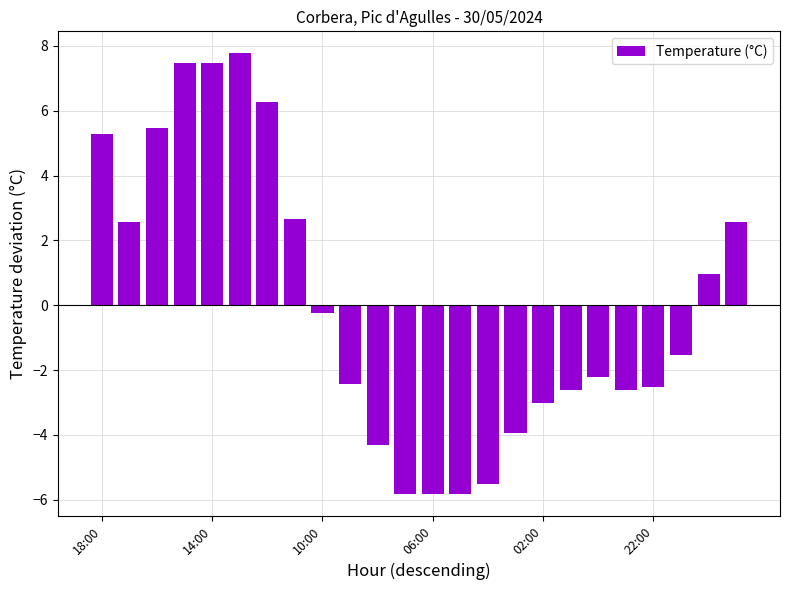

What is the value of the 13th bar from the left?

-5.8